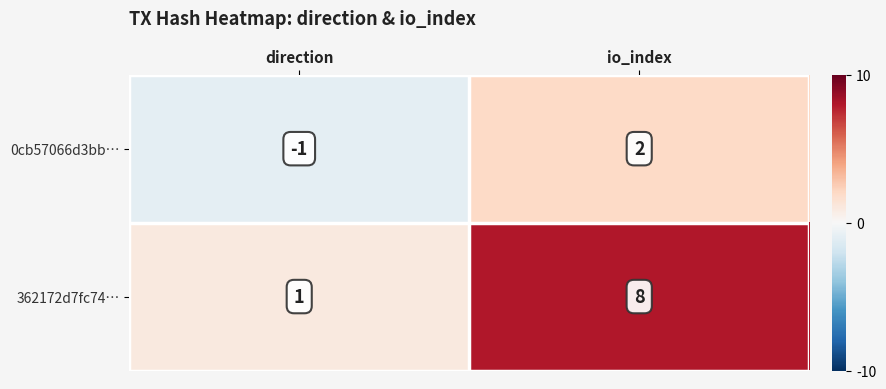

Which series has the largest range (max minus min)?

362172d7fc74…